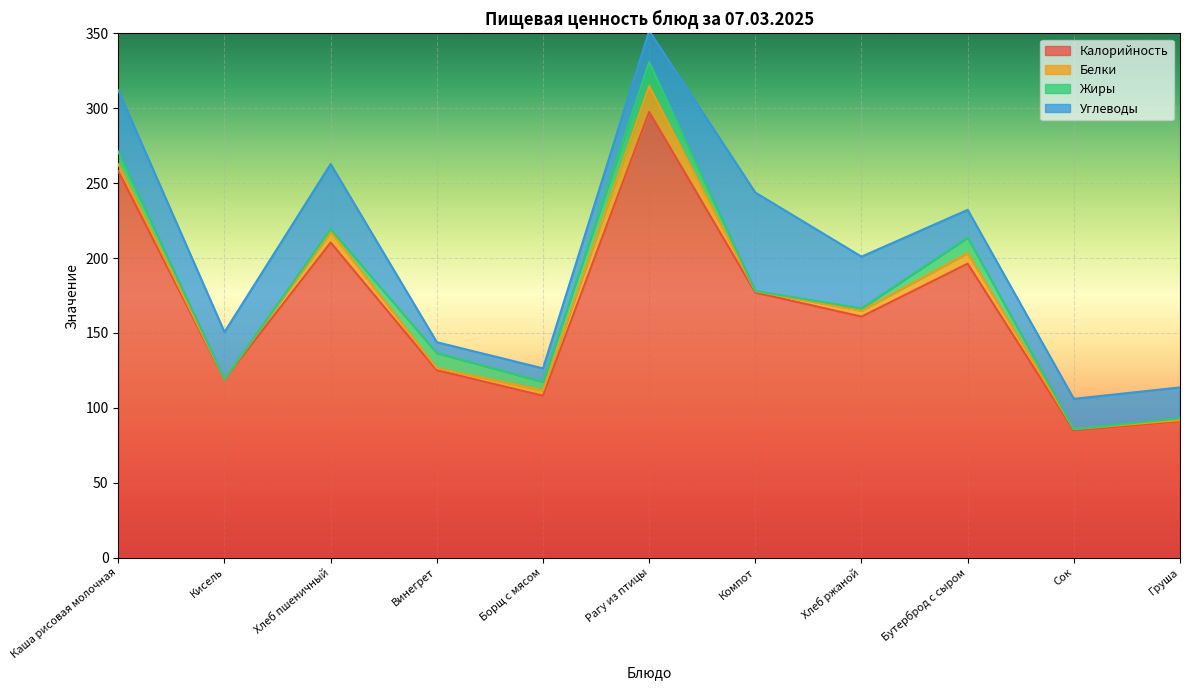

At how many categories does at least one series exceed 219?

2